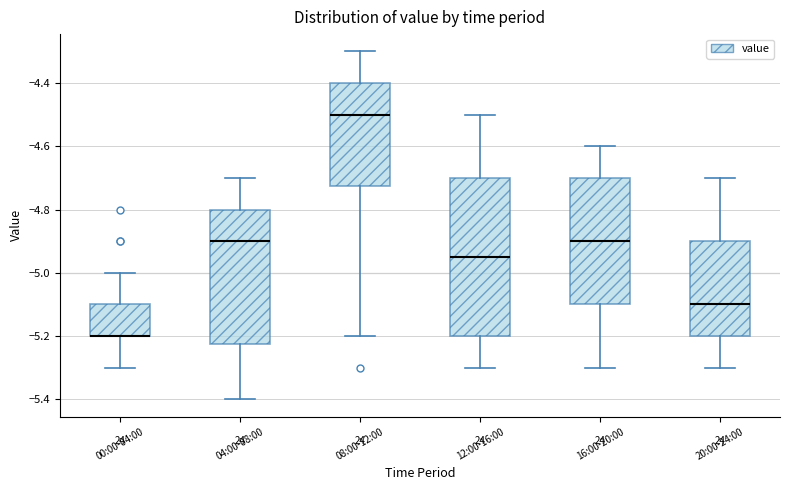

Reading left to right, read every box against the y-axis: the position of its median line, the range the box covers, and the ends of its whiskers. The values are not printed on the chart, so give them approximately, as read against the axis.

00:00-04:00: median -5.20 (drawn on the box's lower edge), box -5.20 to -5.10, whiskers -5.30 to -5.00
04:00-08:00: median -4.90, box -5.22 to -4.80, whiskers -5.40 to -4.70
08:00-12:00: median -4.50, box -4.72 to -4.40, whiskers -5.20 to -4.30
12:00-16:00: median -4.94, box -5.20 to -4.70, whiskers -5.30 to -4.50
16:00-20:00: median -4.90, box -5.10 to -4.70, whiskers -5.30 to -4.60
20:00-24:00: median -5.10, box -5.20 to -4.90, whiskers -5.30 to -4.70